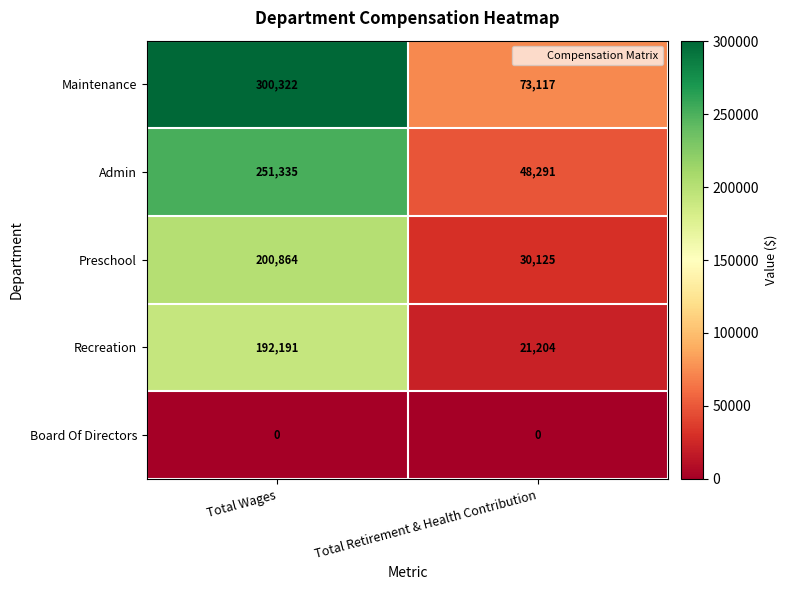

The value of Board Of Directors at Total Retirement & Health Contribution is 0. True or false?

True